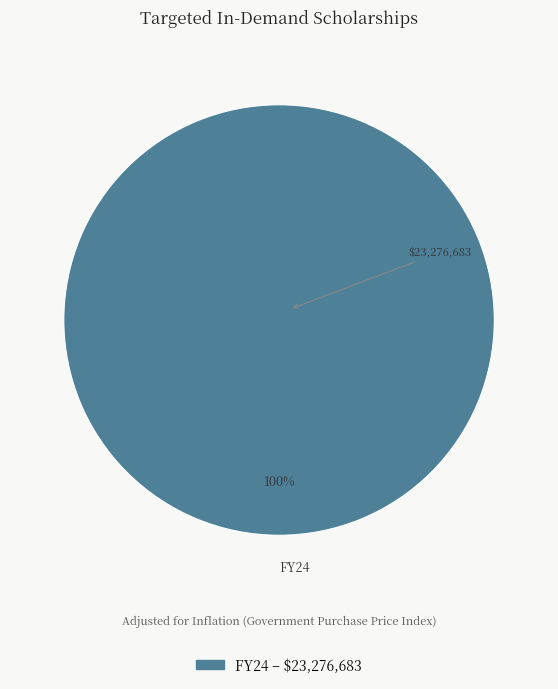

Which category accounts for the majority?

FY24